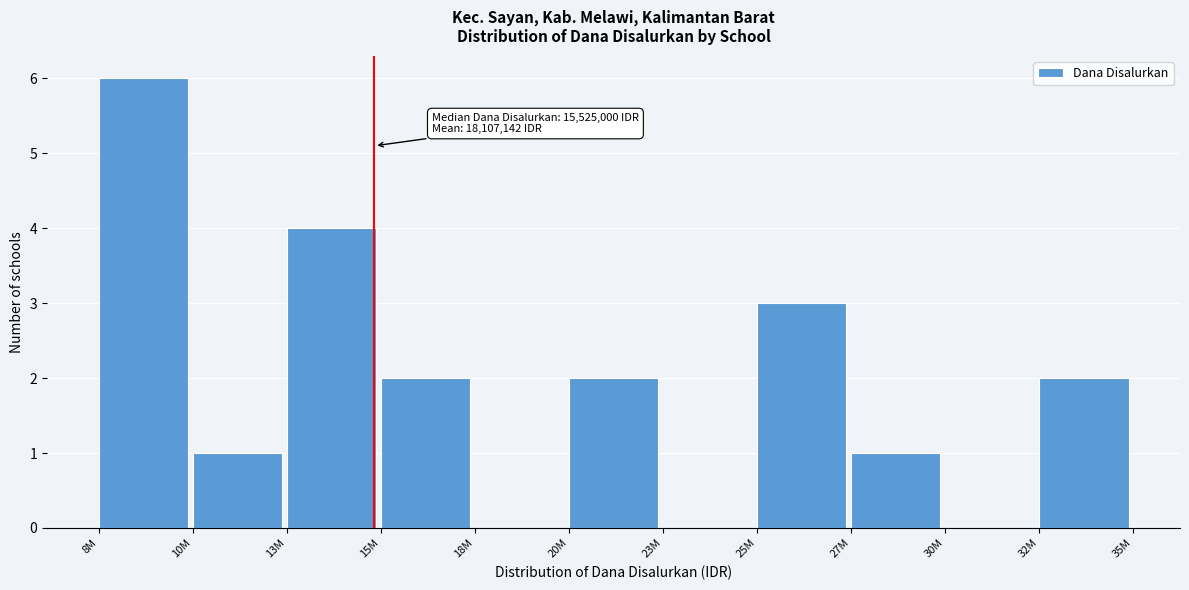

Reading left to right, extract all data points from this chart.

8M=6	10M=1	13M=4	15M=2	18M=0	20M=2	23M=0	25M=3	27M=1	30M=0	32M=2